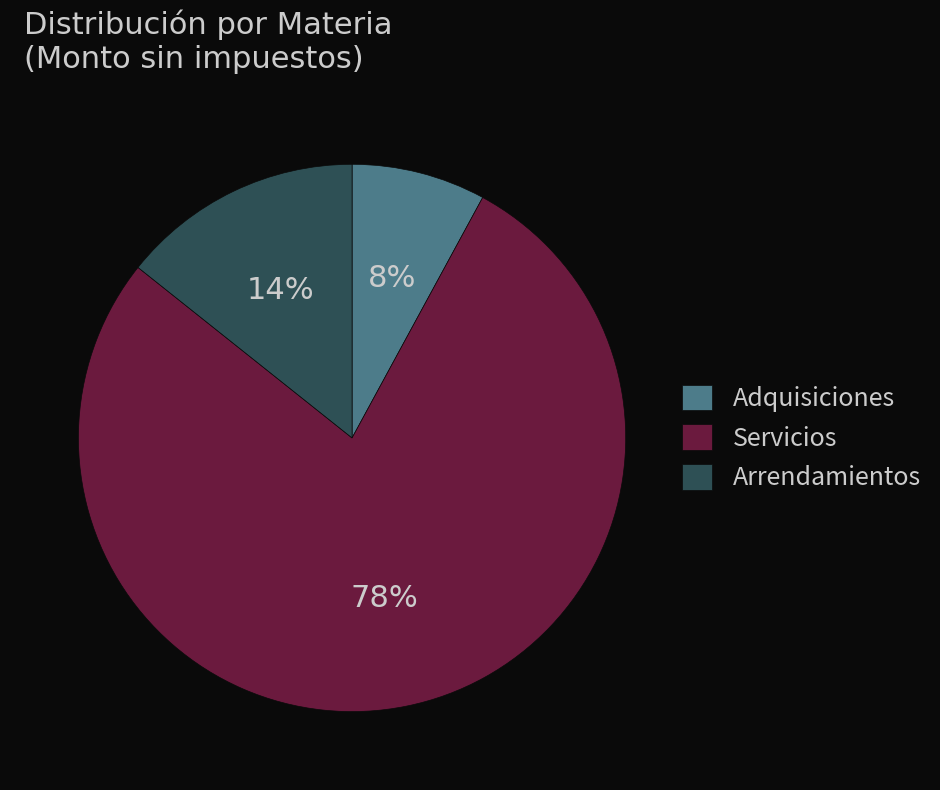

Is there a majority slice in this chart?

Yes